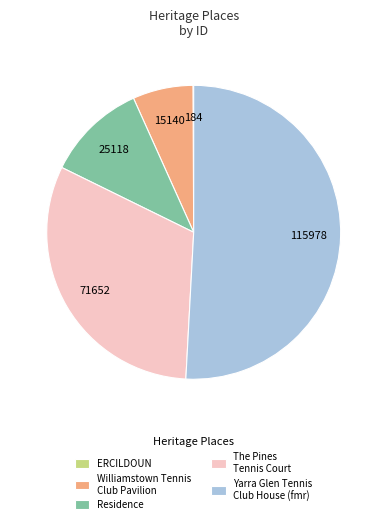

Is it true that Residence is 11% of the pie?

True